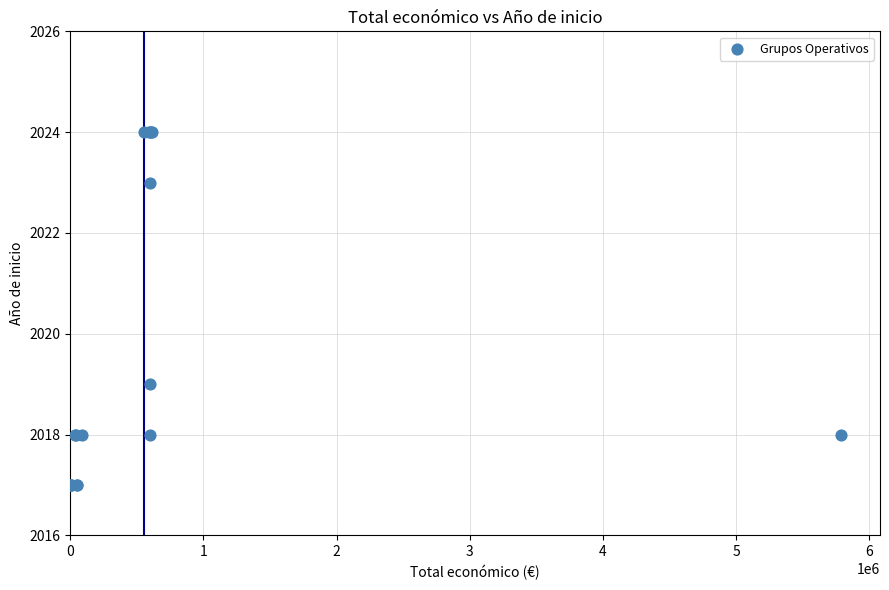

What Y value in the scatter plot is closest to 2020?

2019